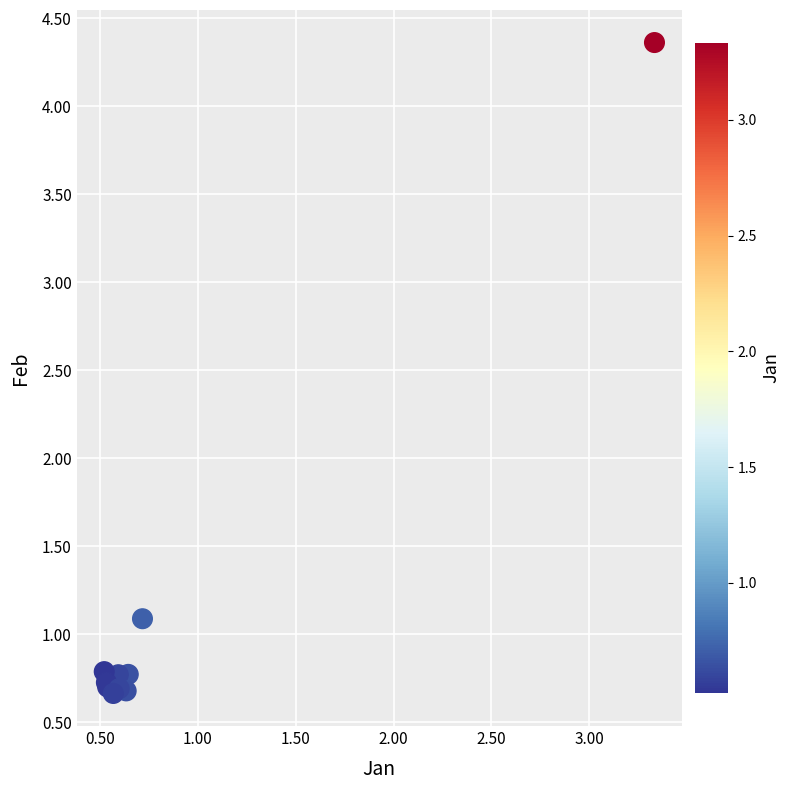

What Y value in the scatter plot is closest to 2?

1.1